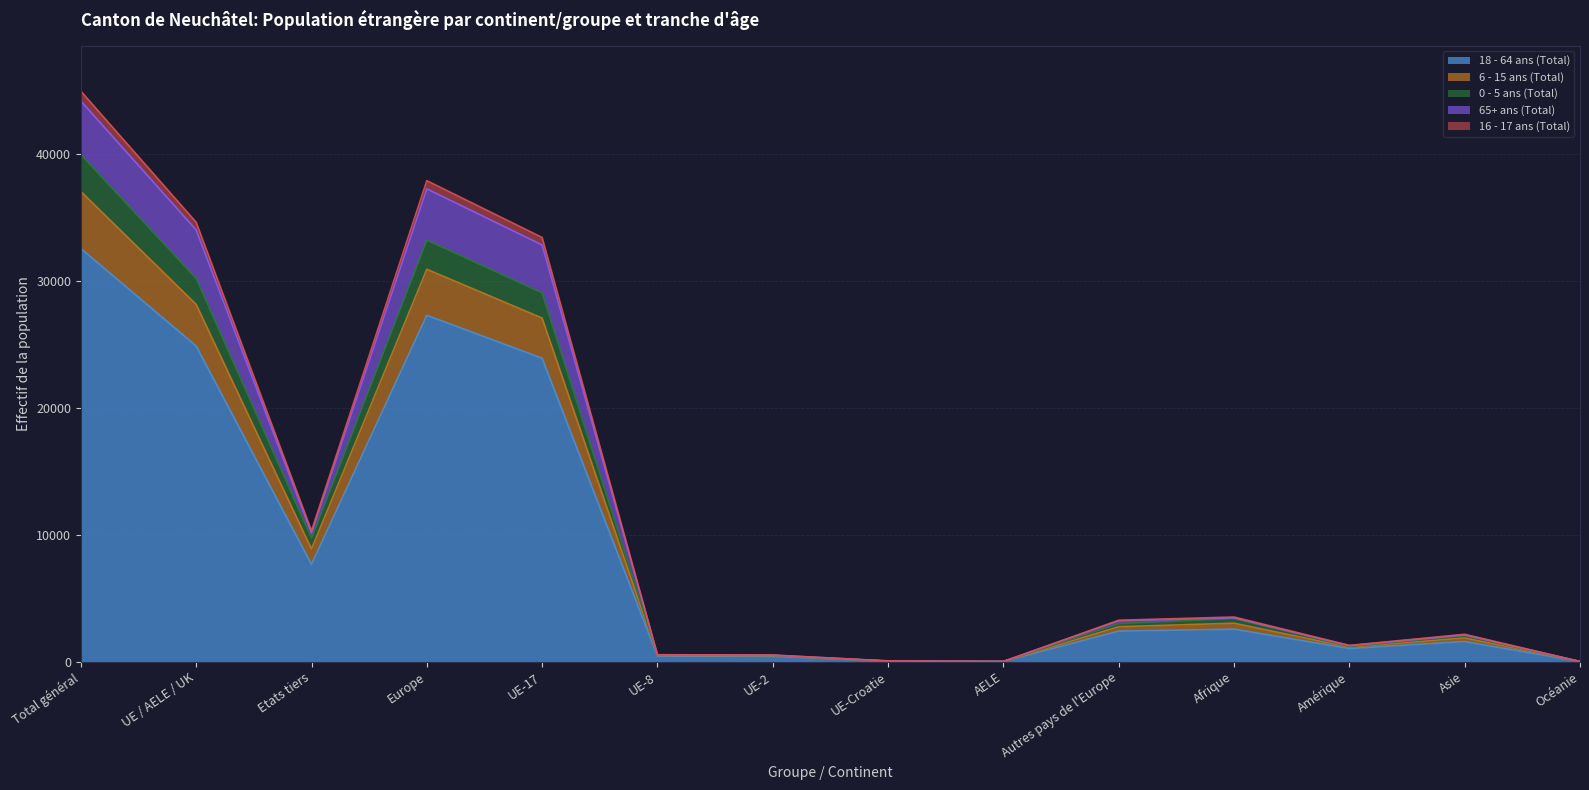

How many distinct data groups are displayed?

5